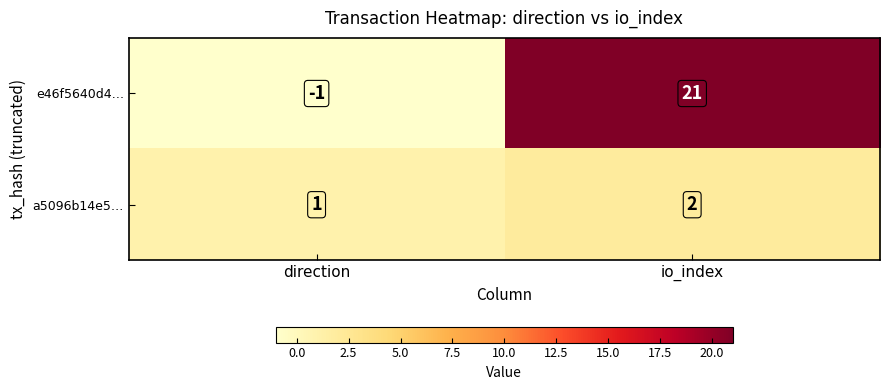

What is the difference between the highest and lowest values at direction?

2